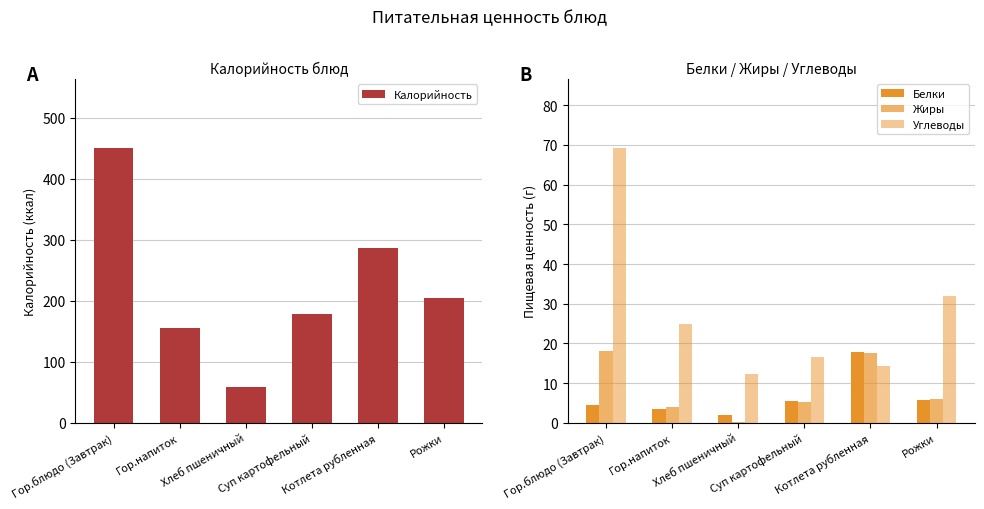

Which label corresponds to the smallest value in the chart?

Хлеб пшеничный